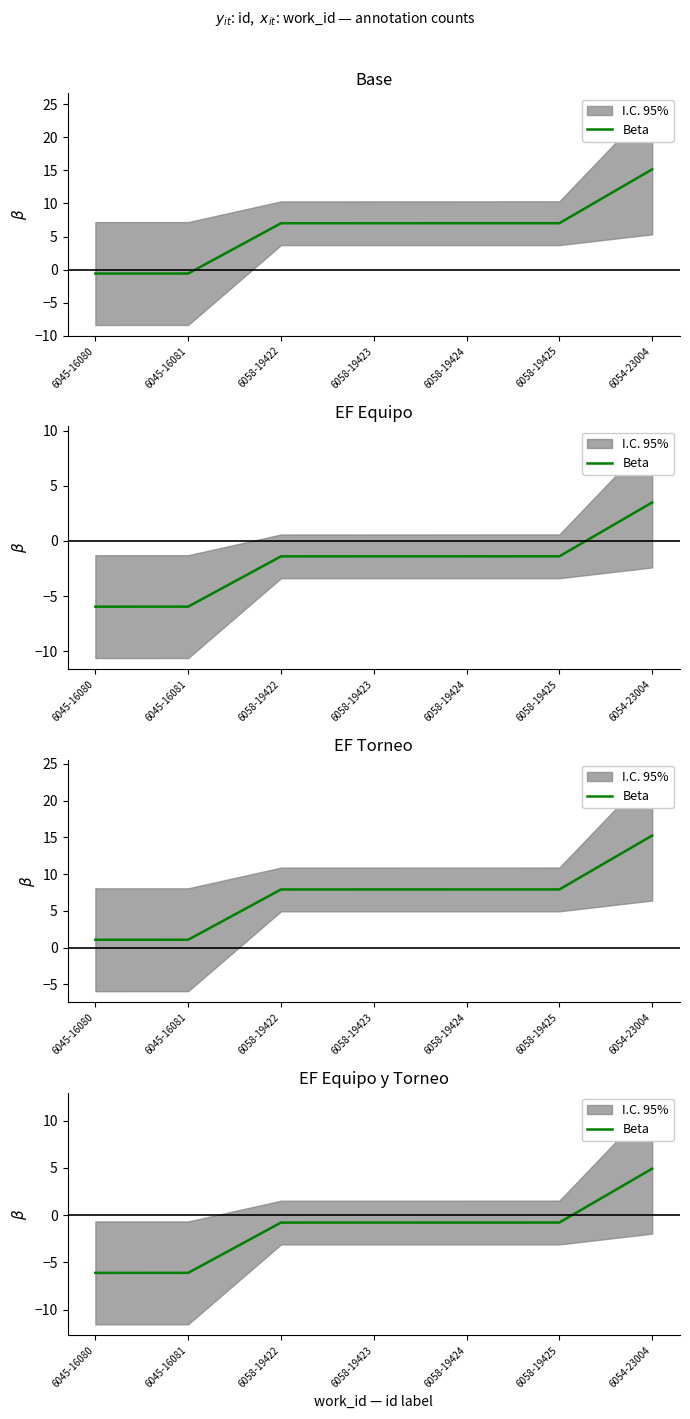

Reading left to right, transcribe all the data shown in this chart.

6045-16080=-6.1	6045-16081=-6.1	6058-19422=-0.8	6058-19423=-0.8	6058-19424=-0.8	6058-19425=-0.8	6054-23004=4.9